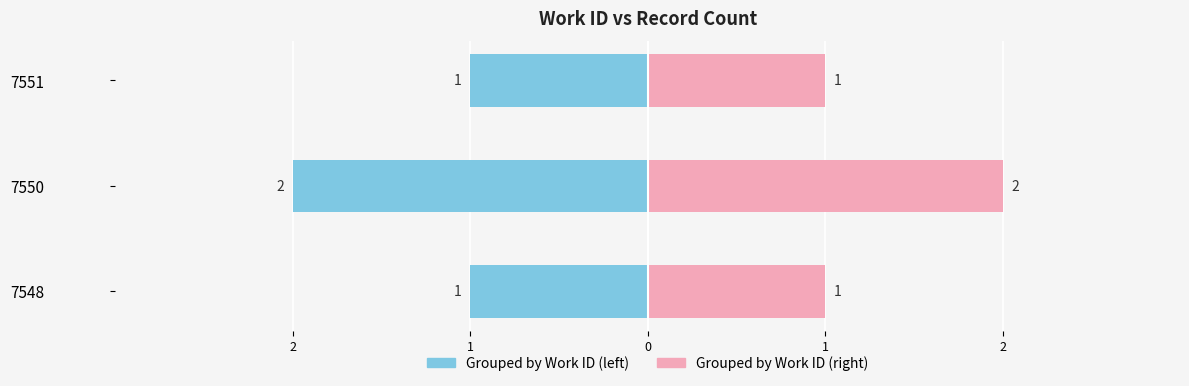

True or false: Work ID (record count, right) has a value of 0 at 7548.

False